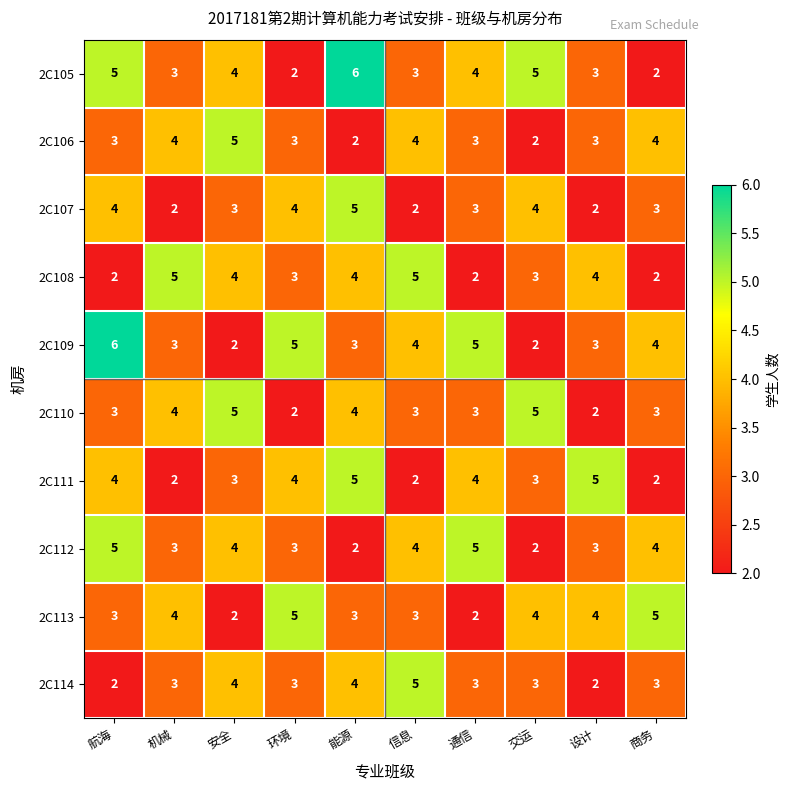

How many categories are shown in the chart?

10